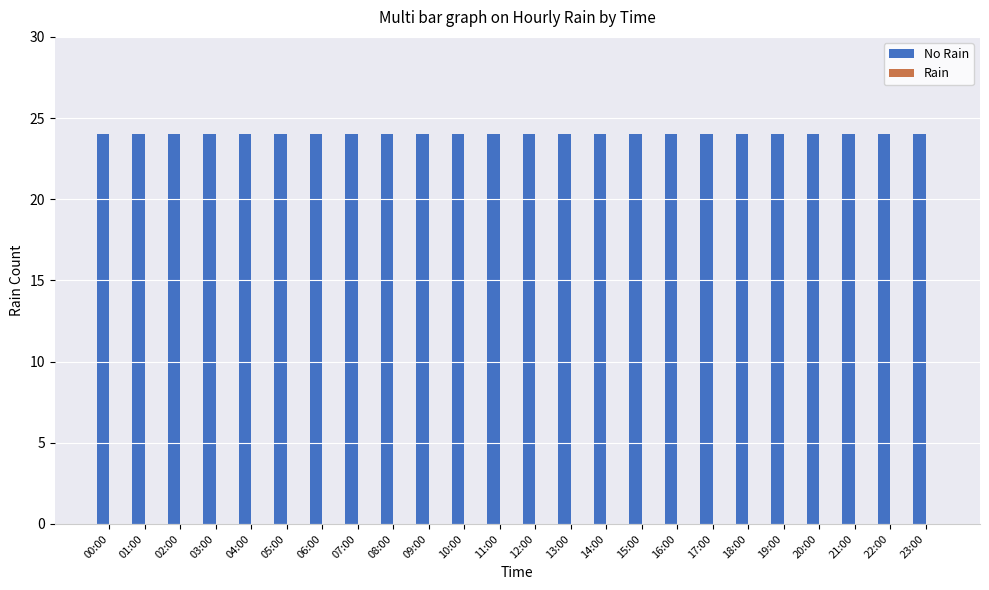

Which category has the highest value in the No Rain series?

00:00